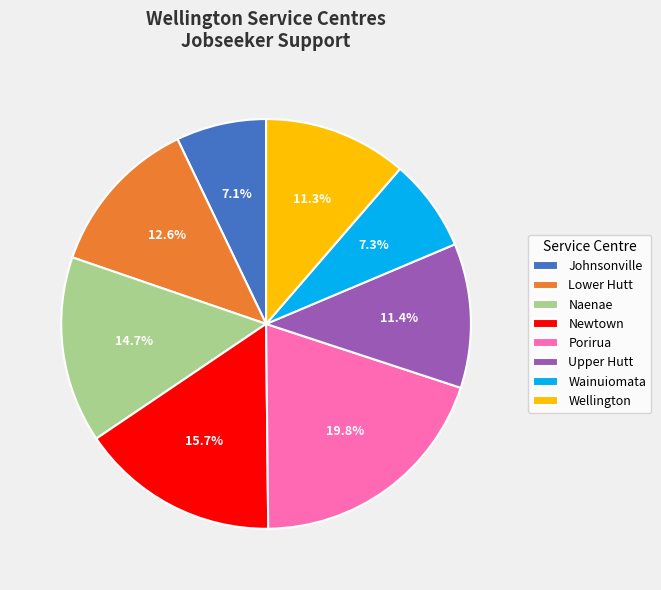

Does Wellington represent more than half of the total?

No